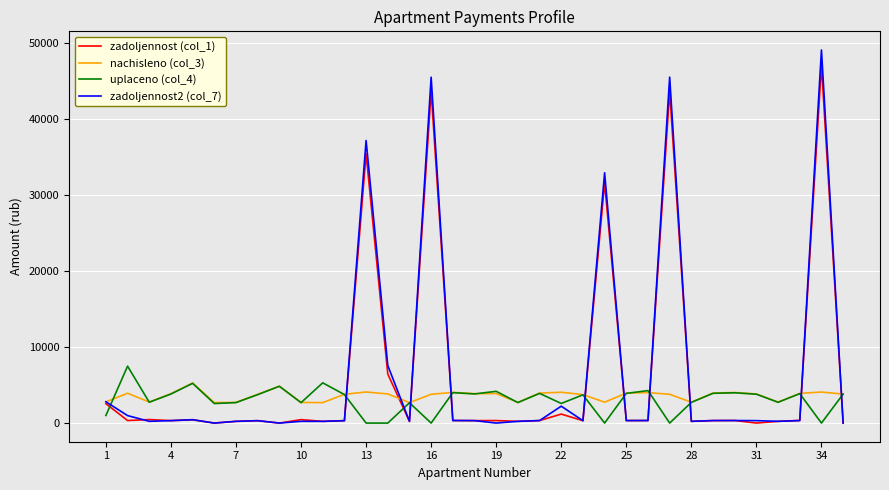

What is the maximum value shown in the chart?

49077.6